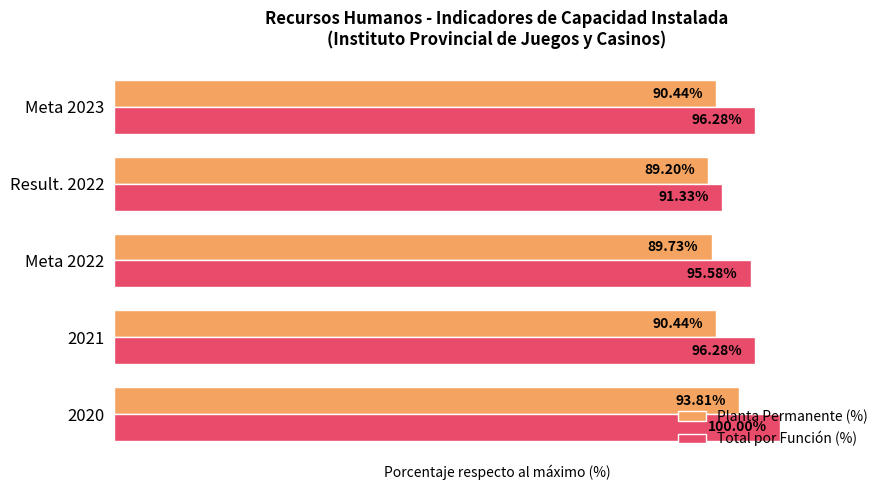

Rank the series by their average value, from highest to lowest.

Total por Función (%), Planta Permanente (%)